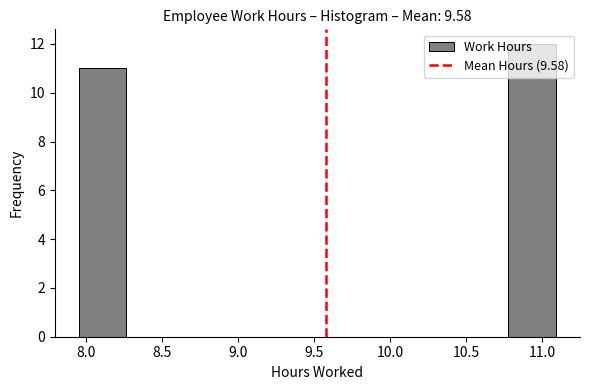

How tall is the bar that spans 10.80 to 11.10 on the x-axis? Neither the bar edges nor the heights are printed on the chart, so give them approximately, as read against the axes.

12